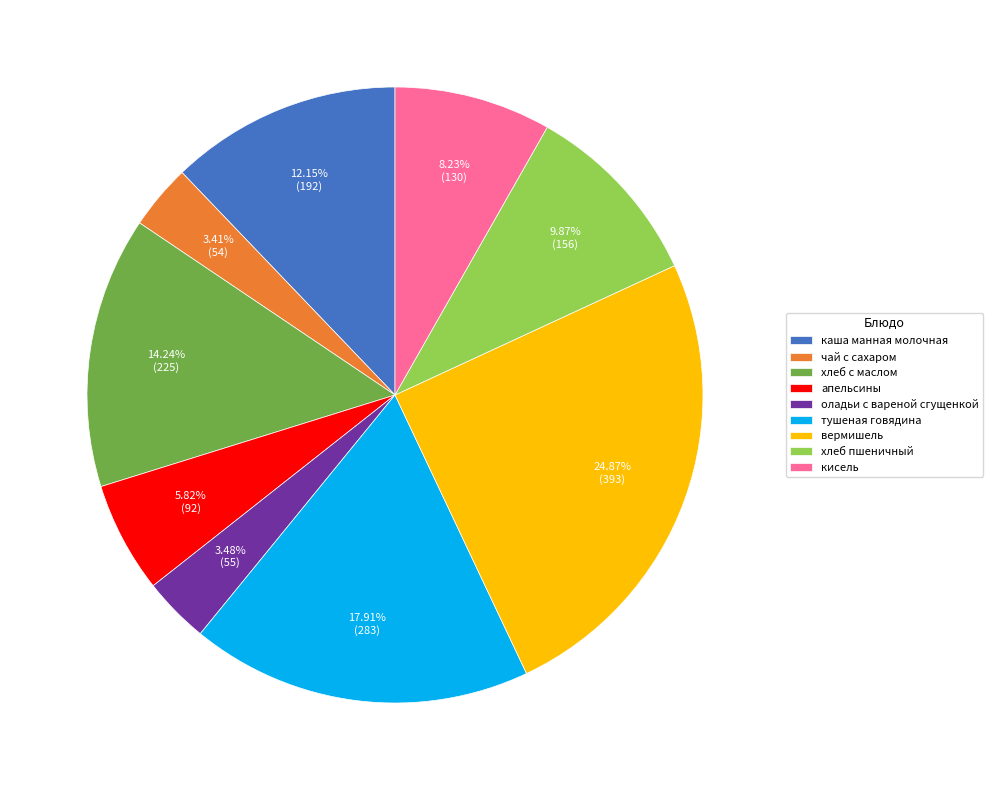

To the nearest percent, what percentage of the pie is каша манная молочная?

12%